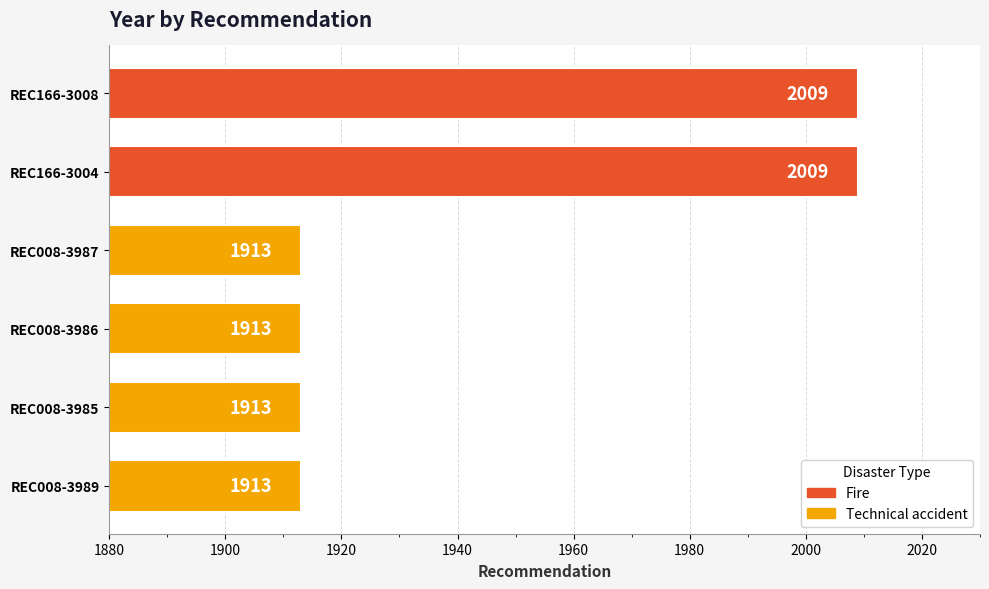

Reading bottom to top, transcribe all the data shown in this chart.

REC008-3989=1913	REC008-3985=1913	REC008-3986=1913	REC008-3987=1913	REC166-3004=2009	REC166-3008=2009